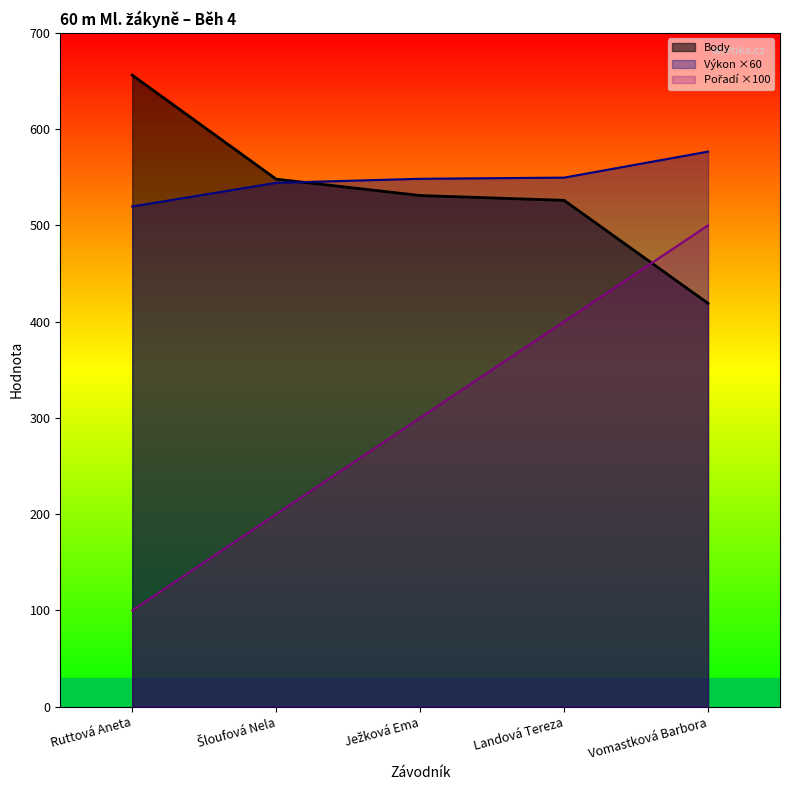

How many times do Pořadí and Body cross each other?

1